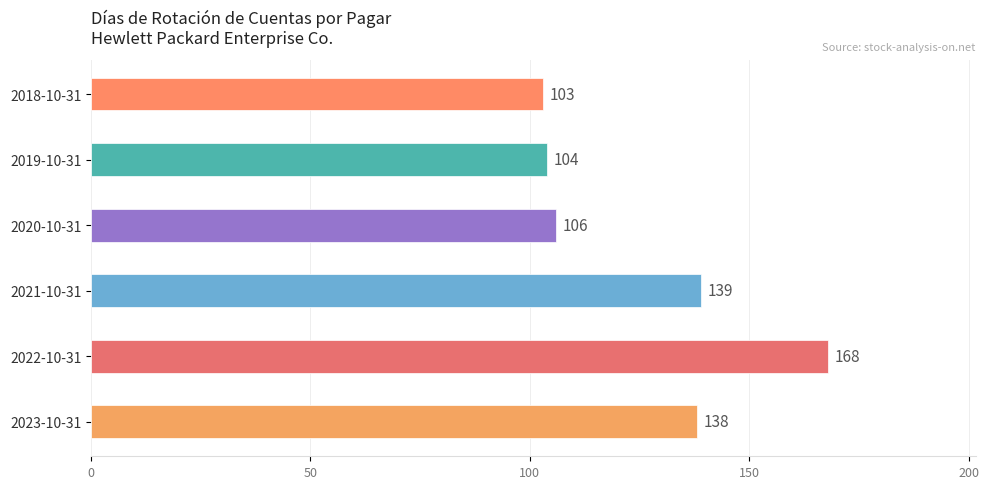

Approximately how many times larger is the value at 2022-10-31 compared to 2021-10-31?

1.2